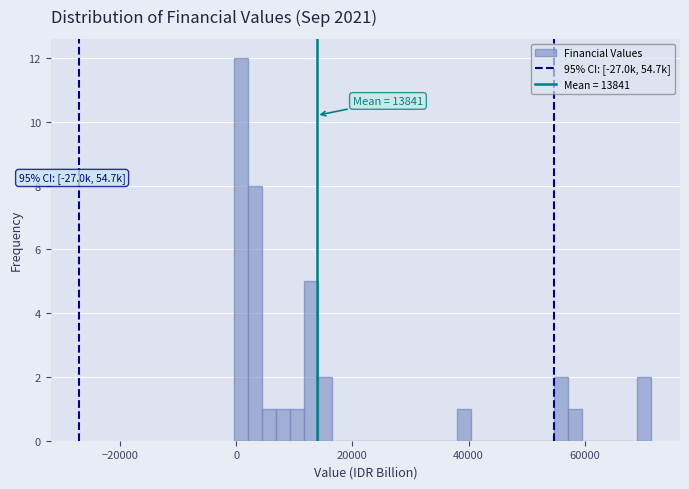

Around what value on the x-axis is the tallest bar? Give the approximate position of its centre, as read against the axis.

0